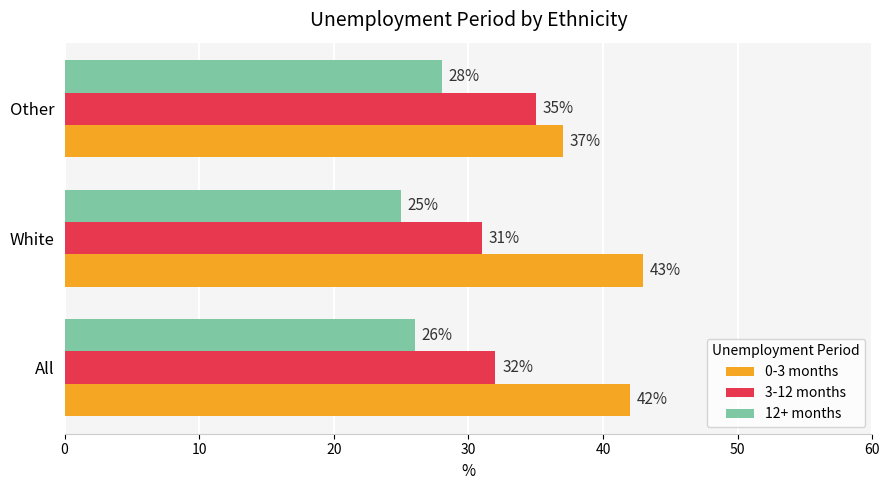

List the labels in order of 3-12 months value, largest first.

Other, All, White